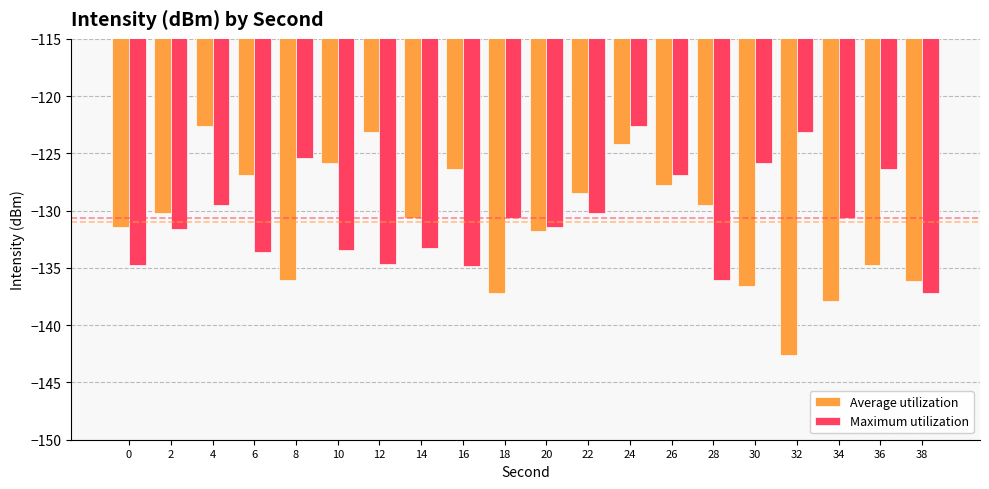

Rank the series by their average value, from lowest to highest.

Average utilization, Maximum utilization